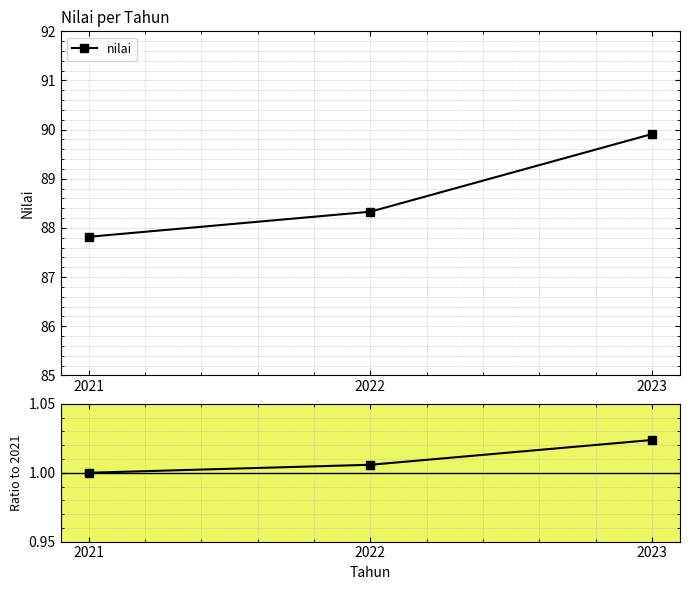

Rank the categories by value from lowest to highest.

2021, 2022, 2023